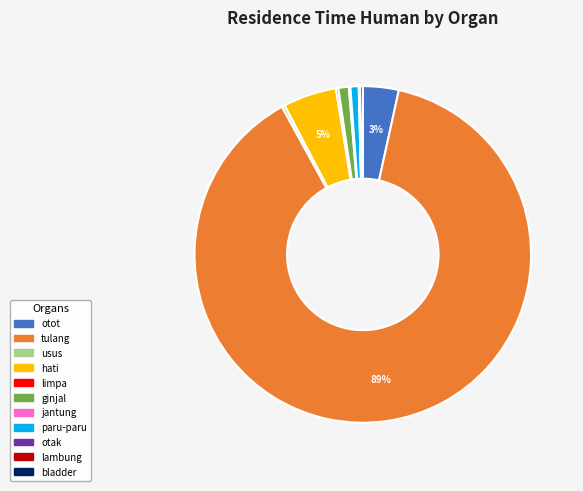

Does tulang account for over 50% of the chart?

Yes